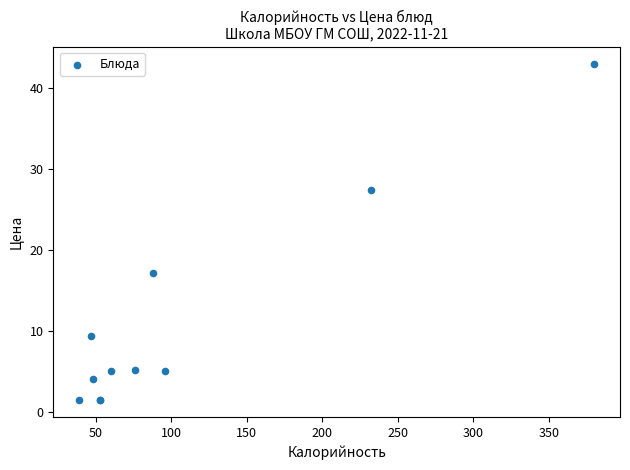

What Y value in the scatter plot is closest to 22?

17.2